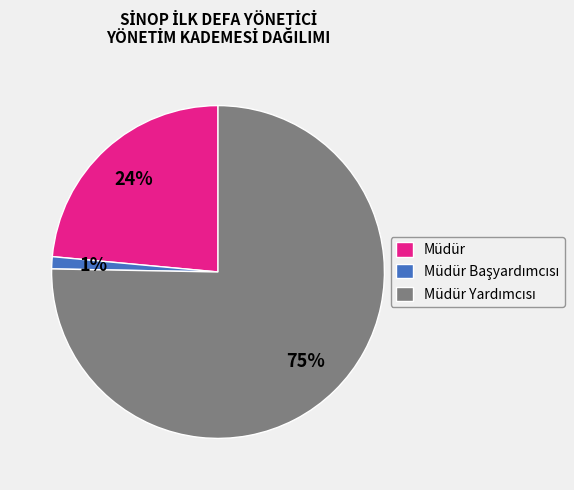

To the nearest percent, what portion does Müdür represent?

23%